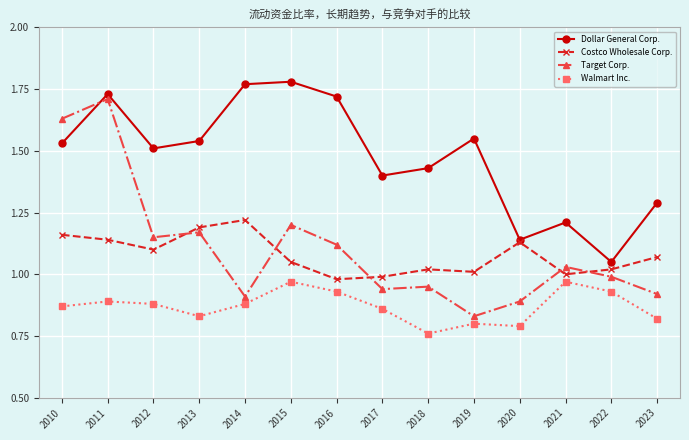

Is it true that Costco Wholesale Corp. equals 0.6 at 2010?

False